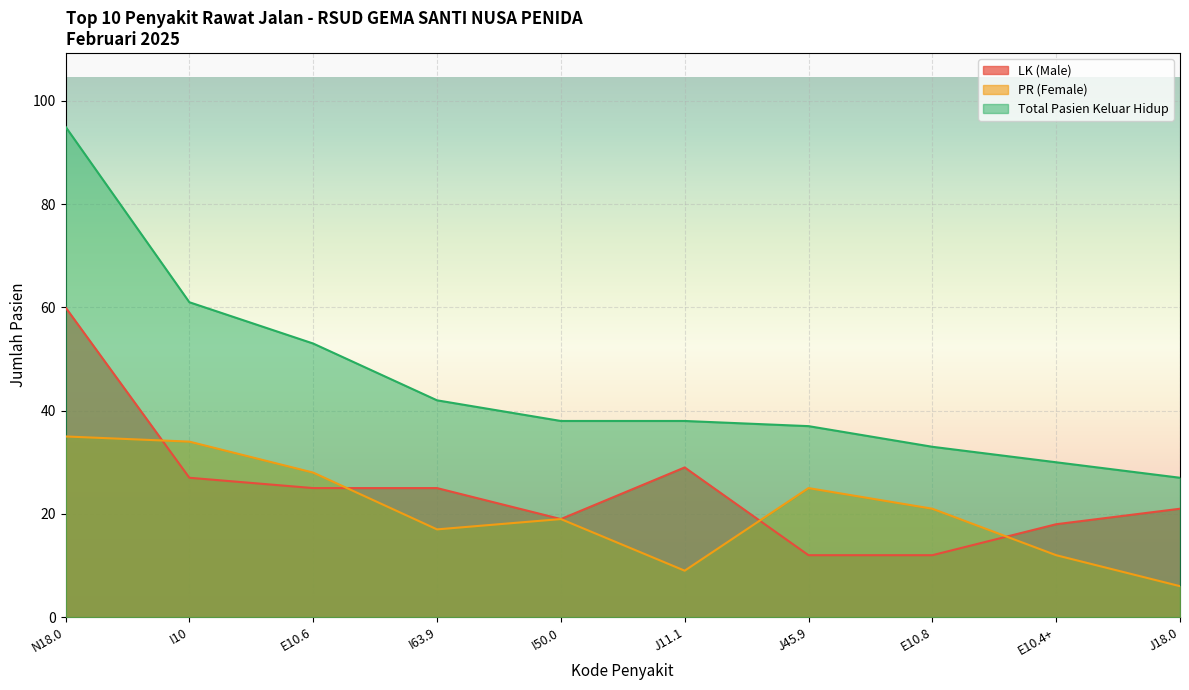

At which category is the sum across all series the highest?

N18.0